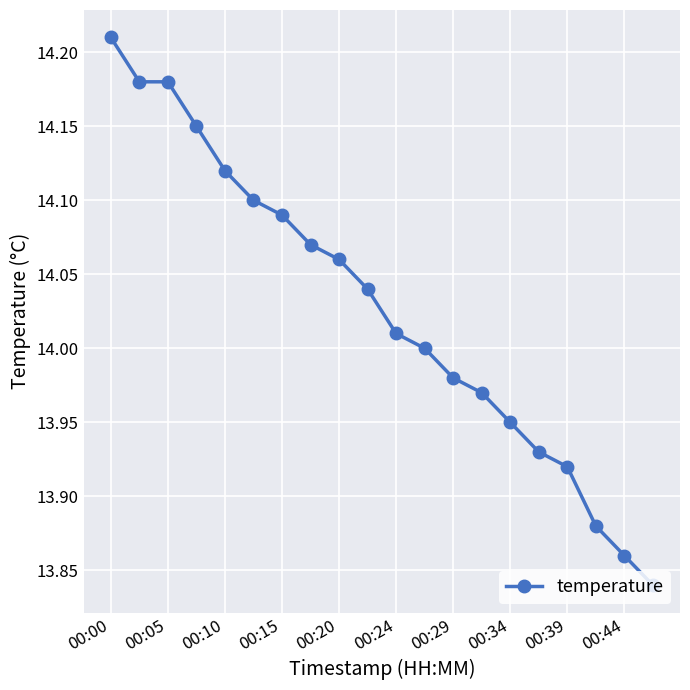

How many lines are shown in the chart?

1